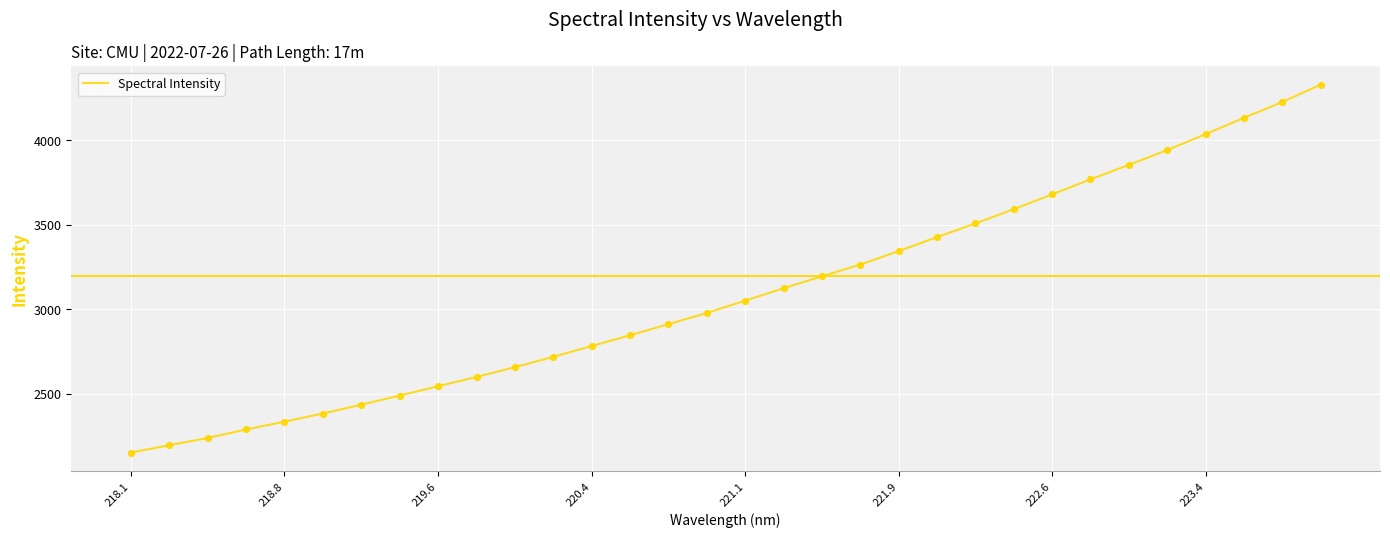

What is the minimum value shown in the chart?

2152.3